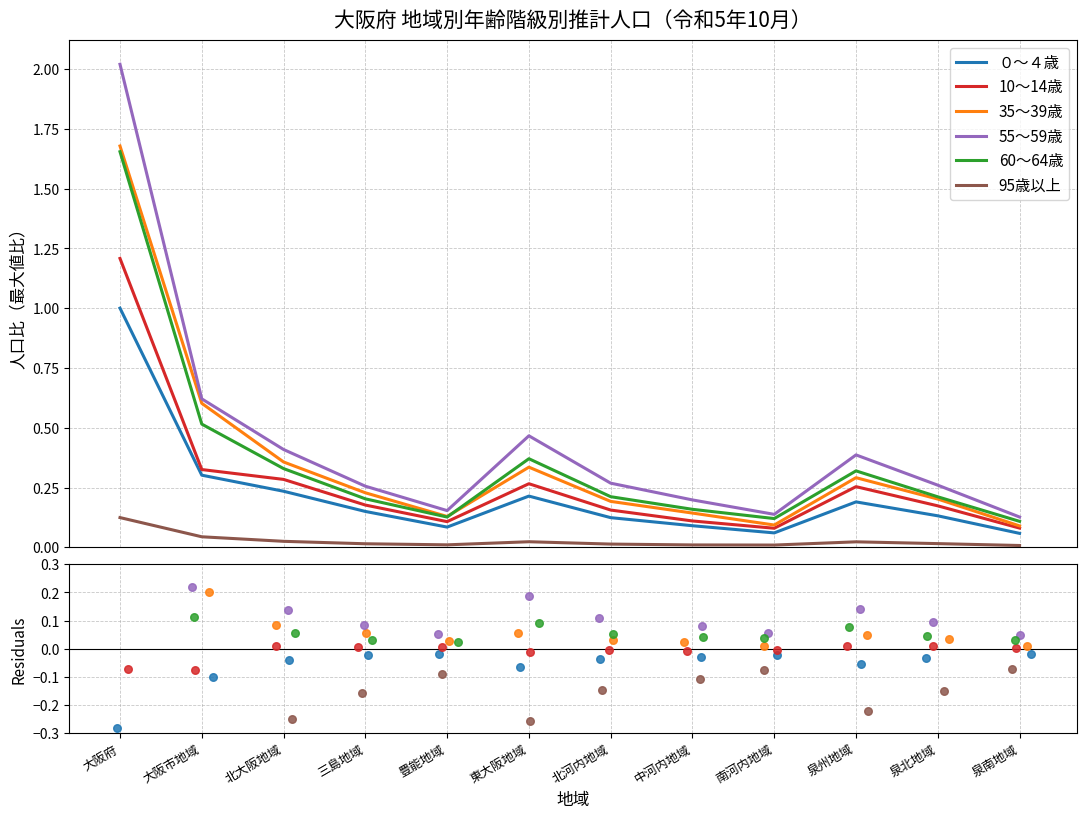

Which series reaches the minimum Y coordinate?

95歳以上